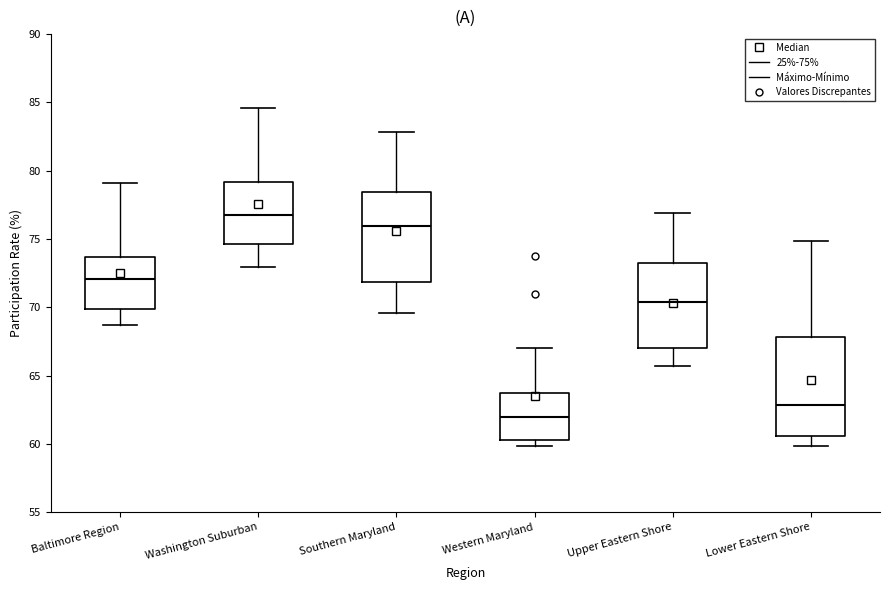

Which box has the lowest median line?

Western Maryland